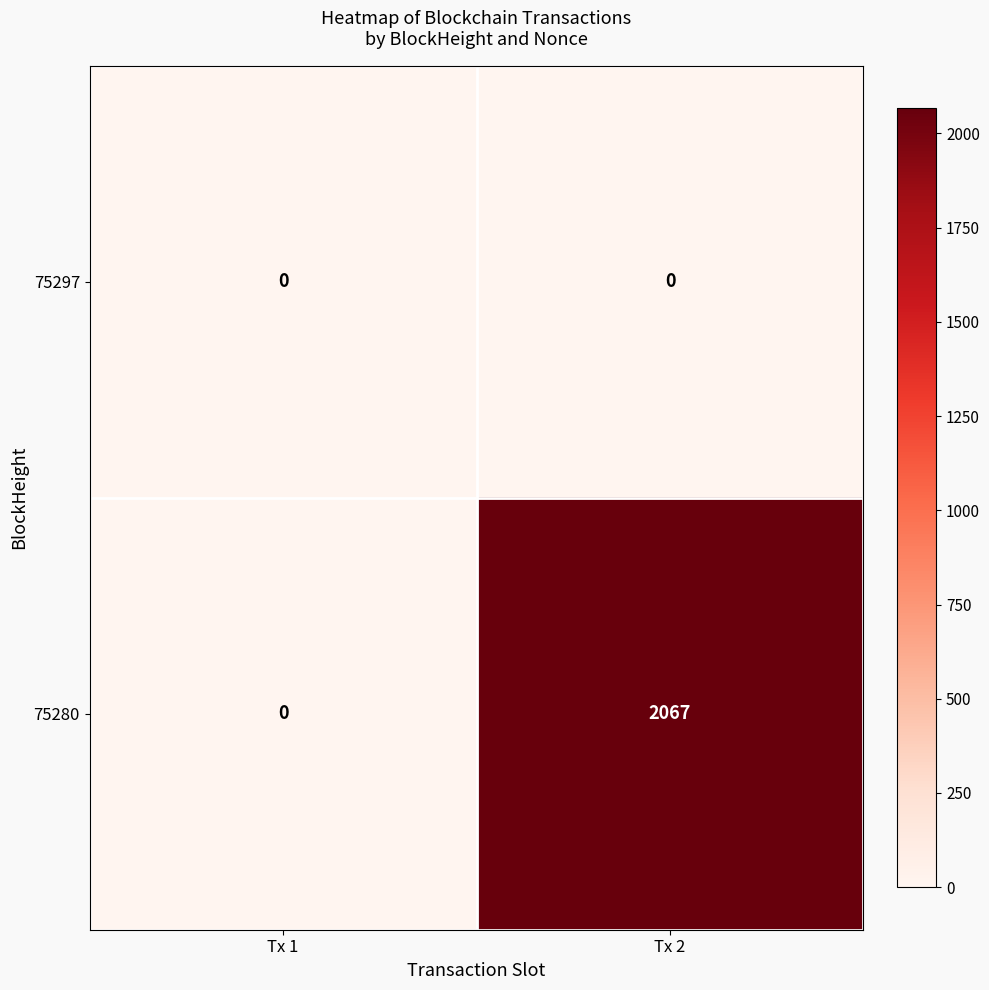

True or false: 75280 has a value of 1323 at Tx 2.

False